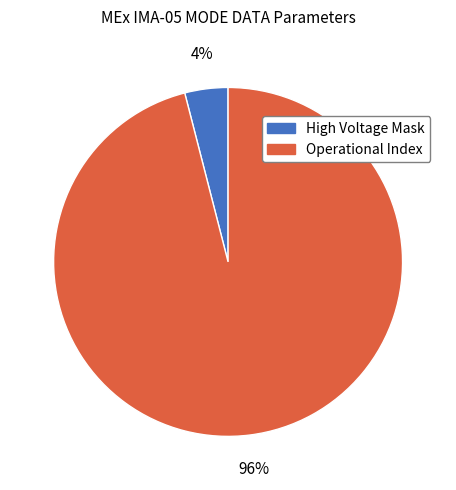

Is there any slice that represents more than half of the pie?

Yes